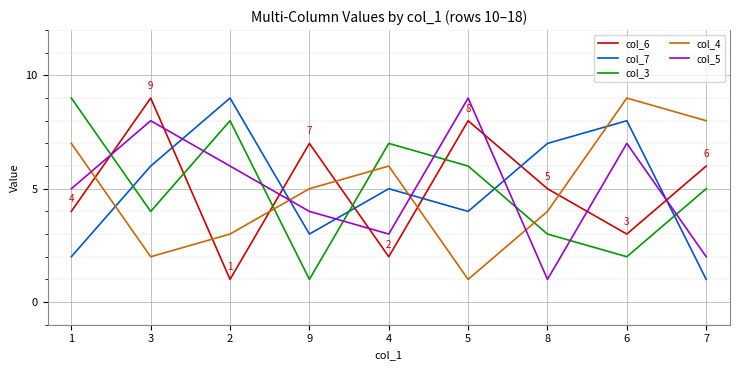

Rank the categories by col_6 value from highest to lowest.

3, 5, 9, 7, 8, 1, 6, 4, 2